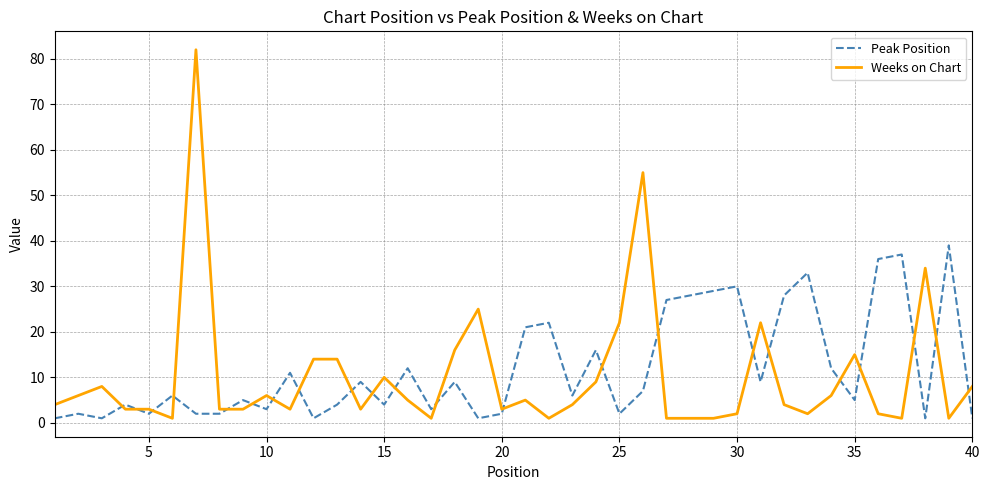

Reading left to right, what are all the values shown in this chart?

Peak Position: 1	2	1	4	2	6	2	2	5	3	11	1	4	9	4	12	3	9	1	2	21	22	6	16	2	7	27	28	29	30	9	28	33	12	5	36	37	1	39	1
Weeks on Chart: 4	6	8	3	3	1	82	3	3	6	3	14	14	3	10	5	1	16	25	3	5	1	4	9	22	55	1	1	1	2	22	4	2	6	15	2	1	34	1	8